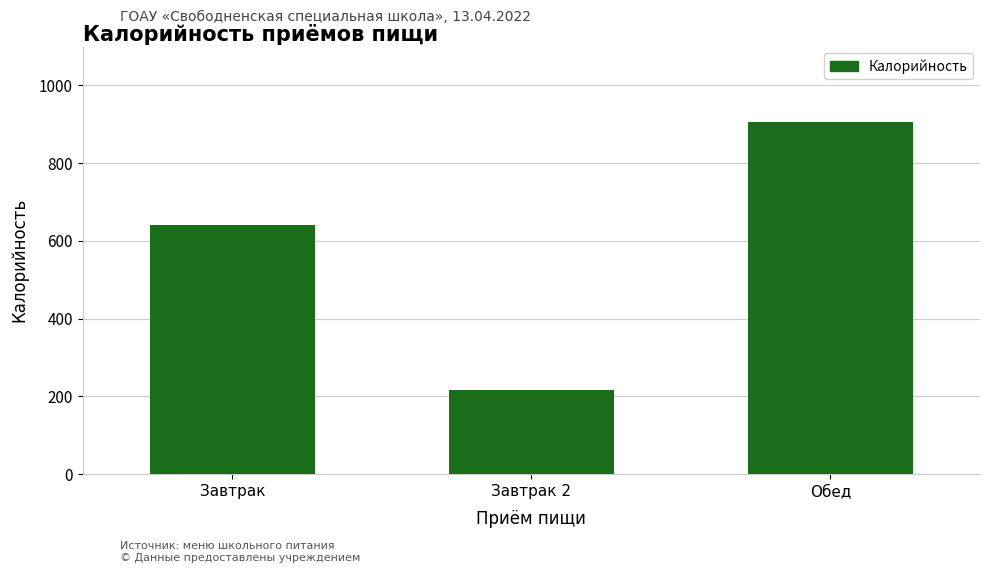

Reading left to right, list all the values displayed in this chart.

Завтрак=642	Завтрак 2=215	Обед=907